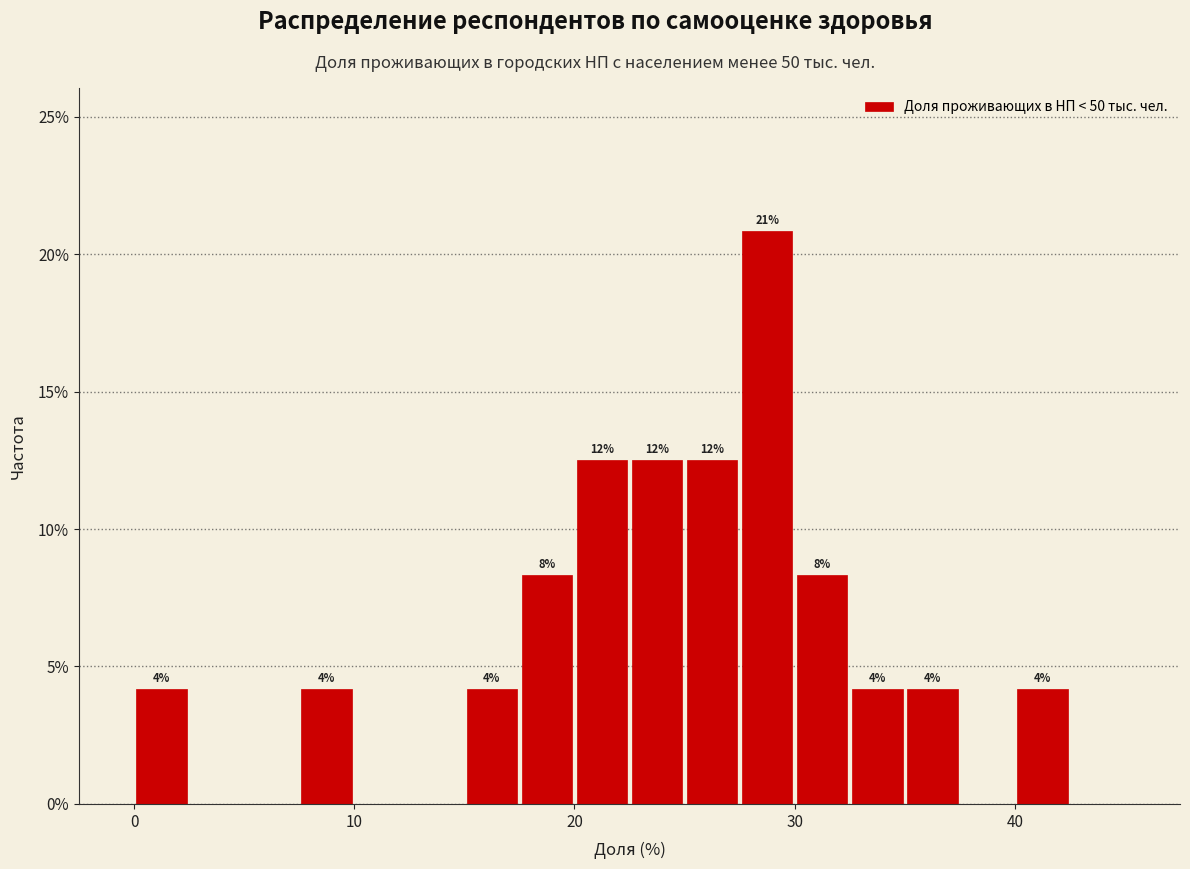

Read against the x-axis, roughly where is the centre of the tallest bar?

29